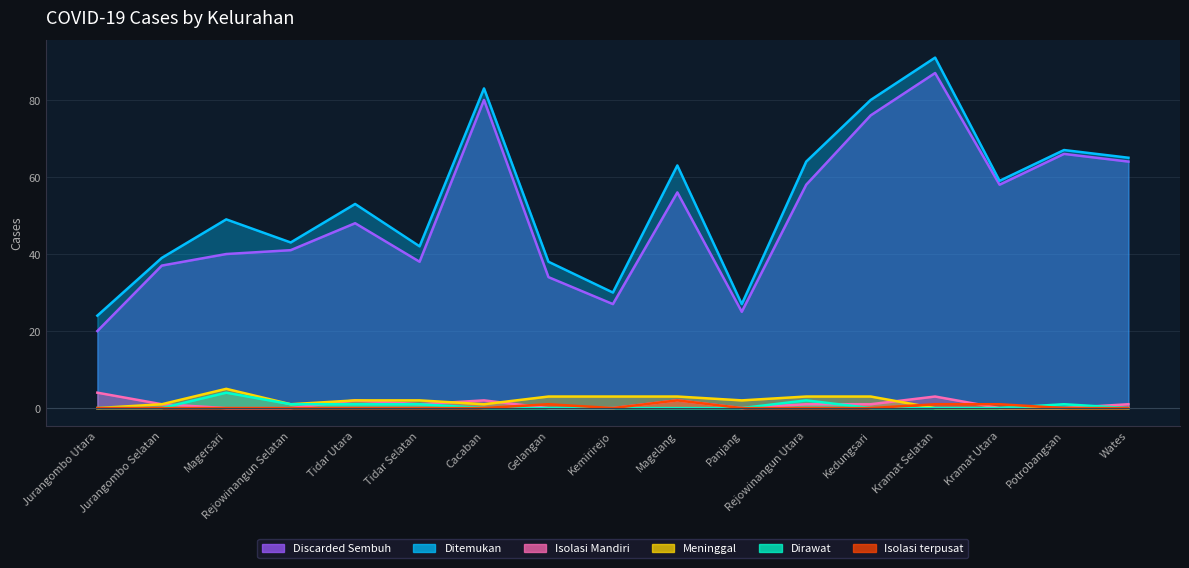

At which label is Ditemukan closest to 57?

Kramat Utara